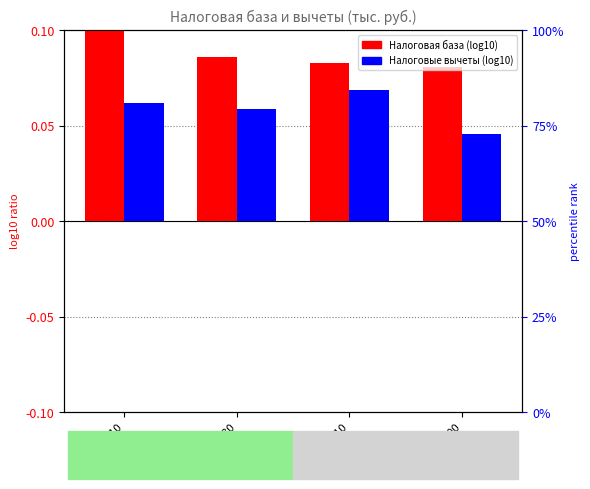

Which has a higher value, 7110 or 7030?

7030